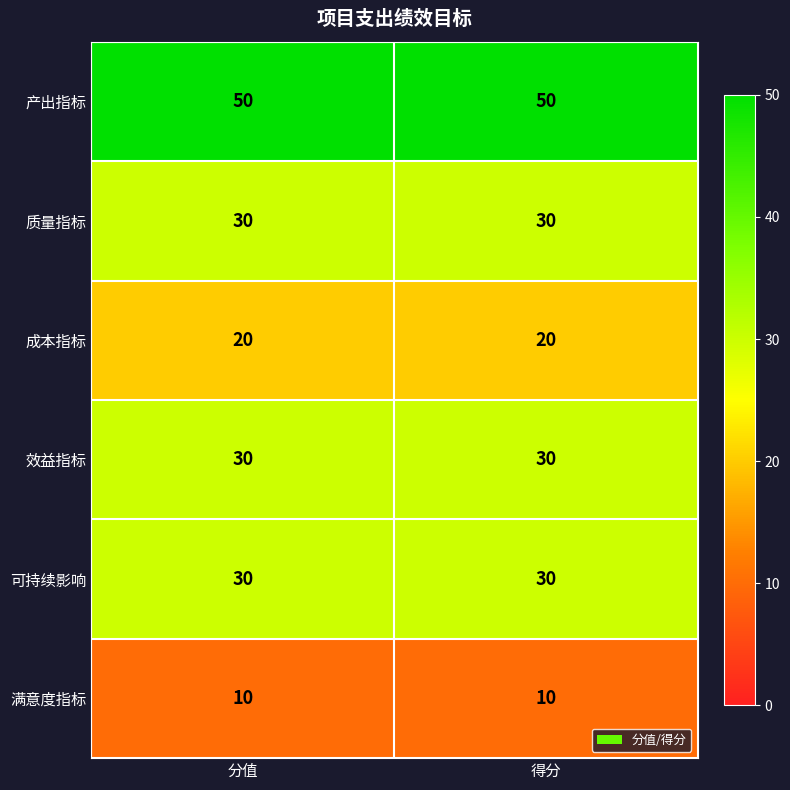

What value does the 可持续影响 series have at 分值?

30